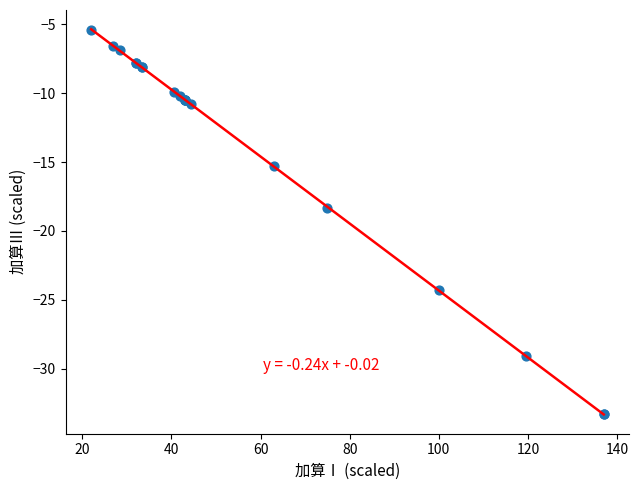

What Y value in the scatter plot is closest to -19?

-18.3